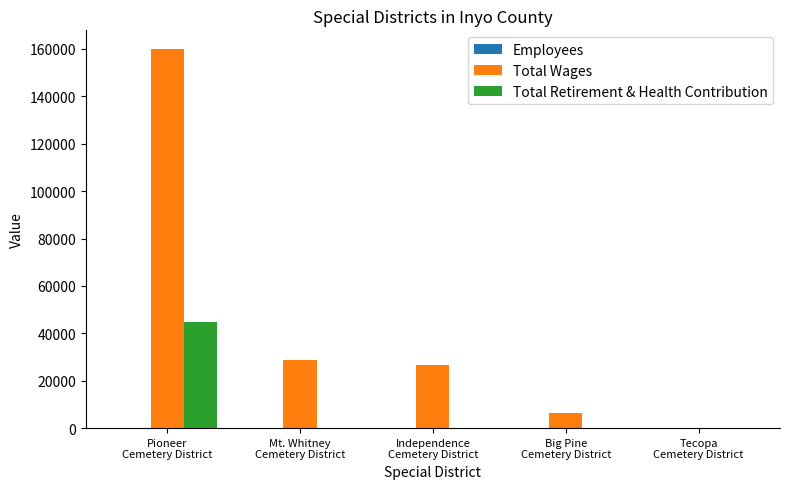

How many data points in Total Retirement & Health Contribution are above 0?

1